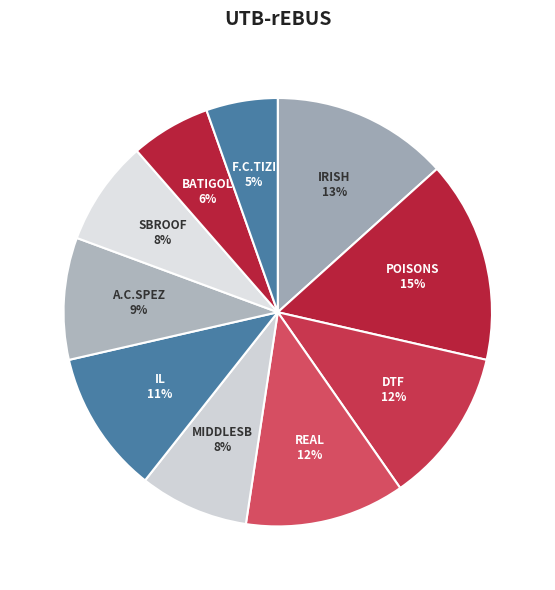

How many slices are in this pie chart?

10